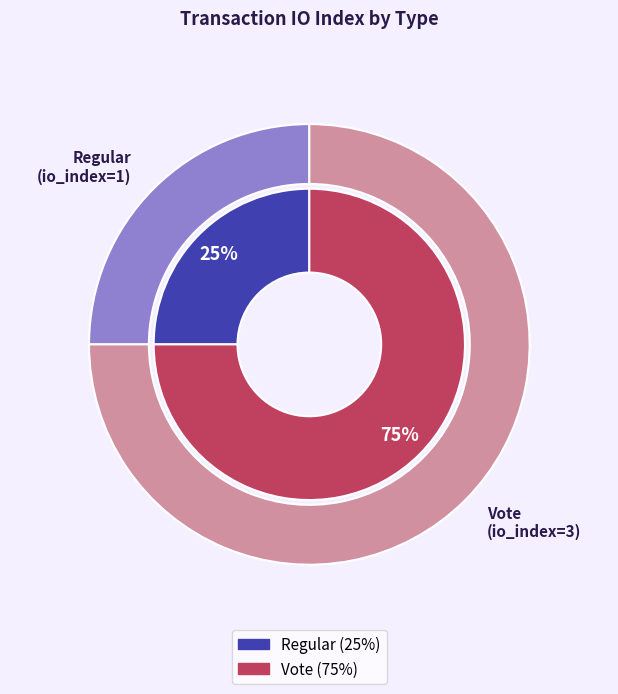

Is it true that Regular is 11% of the pie?

False